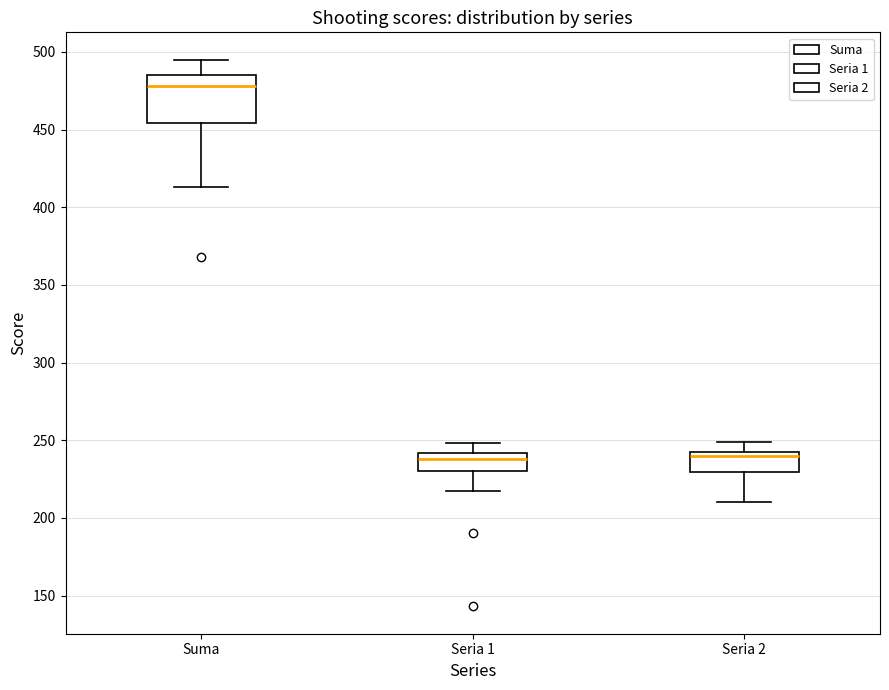

Where does the lower whisker of the box for Seria 1 end on the y-axis? The values are not printed on the chart, so give them approximately, as read against the axis.

215